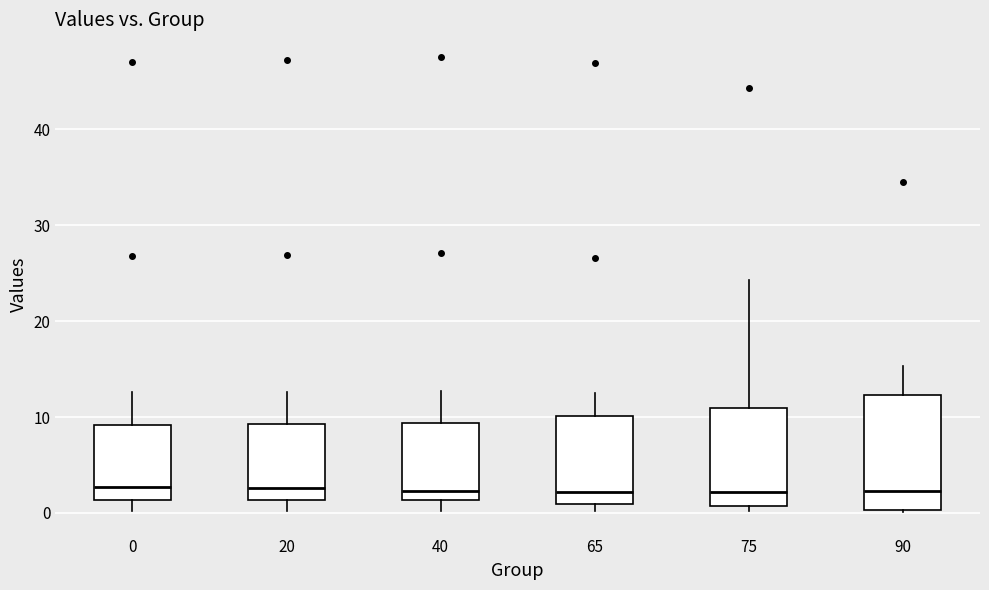

Reading left to right, transcribe this box plot: for each box, give where its median line is, the range the box spans, and where its two whiskers end, as read against the y-axis. The values are not printed on the chart, so give them approximately, as read against the axis.

0: median 3, box 1 to 9, whiskers 0 to 13
20: median 3, box 1 to 9, whiskers 0 to 13
40: median 2, box 1 to 9, whiskers 0 to 13
65: median 2, box 1 to 10, whiskers 0 to 13
75: median 2, box 1 to 11, whiskers 0 to 24
90: median 2, box 0 to 12, whiskers 0 to 15